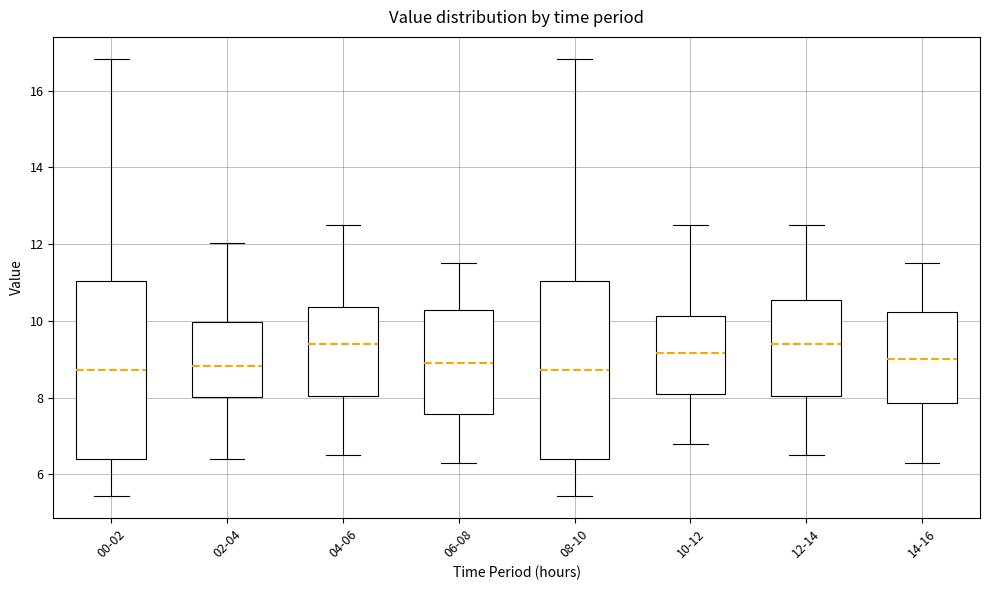

Reading left to right, read every box against the y-axis: the position of its median line, the range the box covers, and the ends of its whiskers. The values are not printed on the chart, so give them approximately, as read against the axis.

00-02: median 8.8, box 6.4 to 11.0, whiskers 5.4 to 16.8
02-04: median 8.8, box 8.0 to 10.0, whiskers 6.4 to 12.0
04-06: median 9.4, box 8.0 to 10.4, whiskers 6.6 to 12.6
06-08: median 9.0, box 7.6 to 10.2, whiskers 6.4 to 11.6
08-10: median 8.8, box 6.4 to 11.0, whiskers 5.4 to 16.8
10-12: median 9.2, box 8.0 to 10.2, whiskers 6.8 to 12.6
12-14: median 9.4, box 8.0 to 10.6, whiskers 6.6 to 12.6
14-16: median 9.0, box 7.8 to 10.2, whiskers 6.4 to 11.6